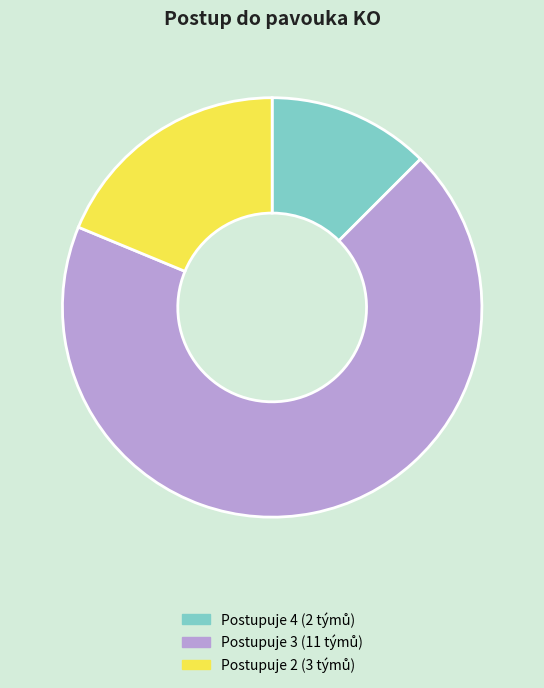

Is there any slice that represents more than half of the pie?

Yes